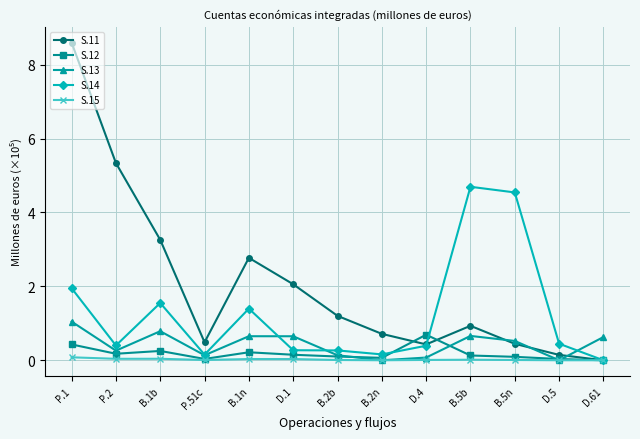

At which category does S.11 reach its first local valley?

P.51c